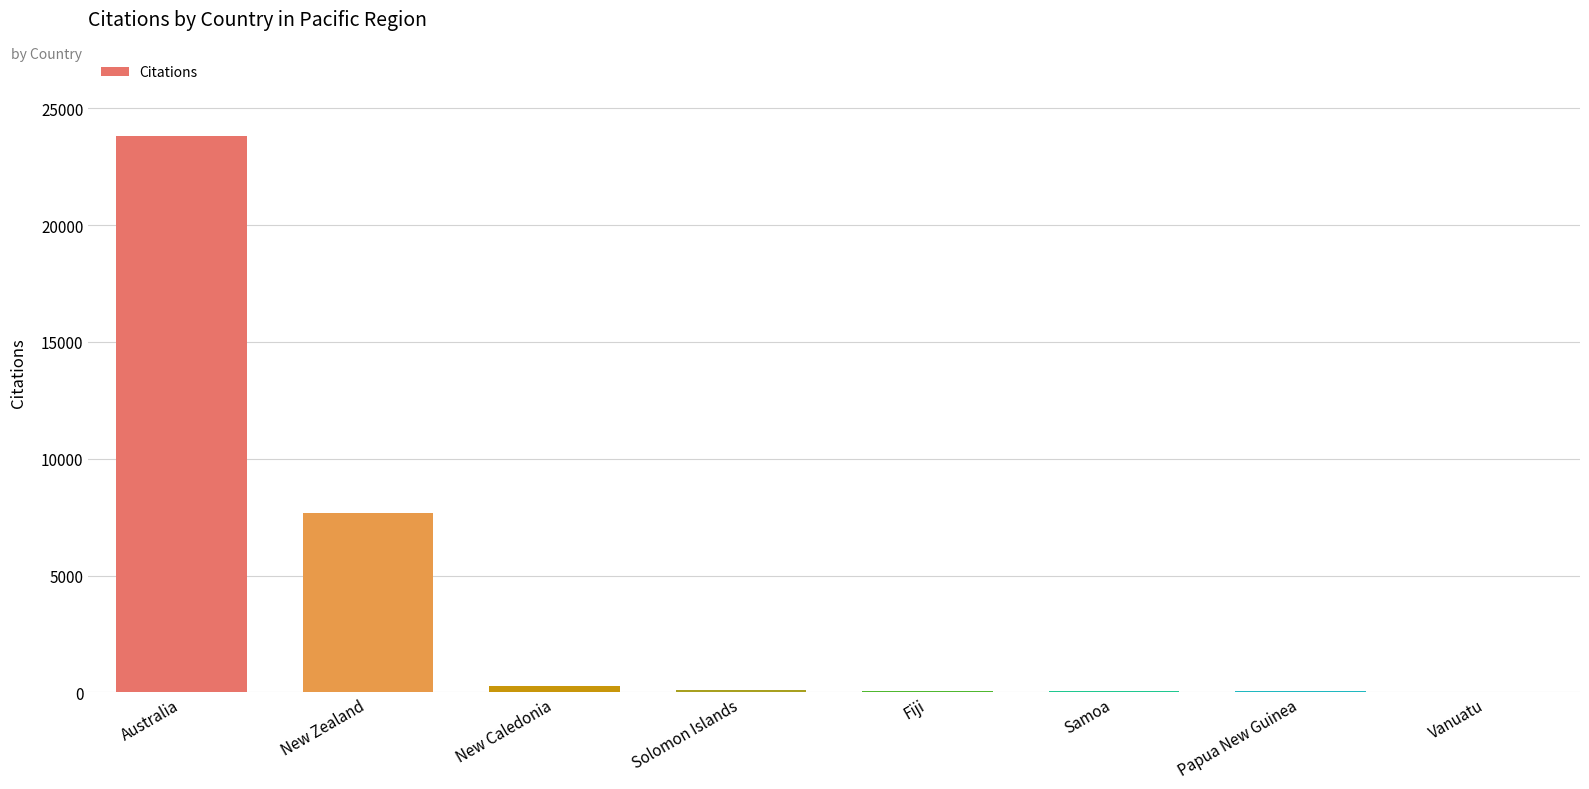

At which category does the chart reach its peak across all series?

Australia